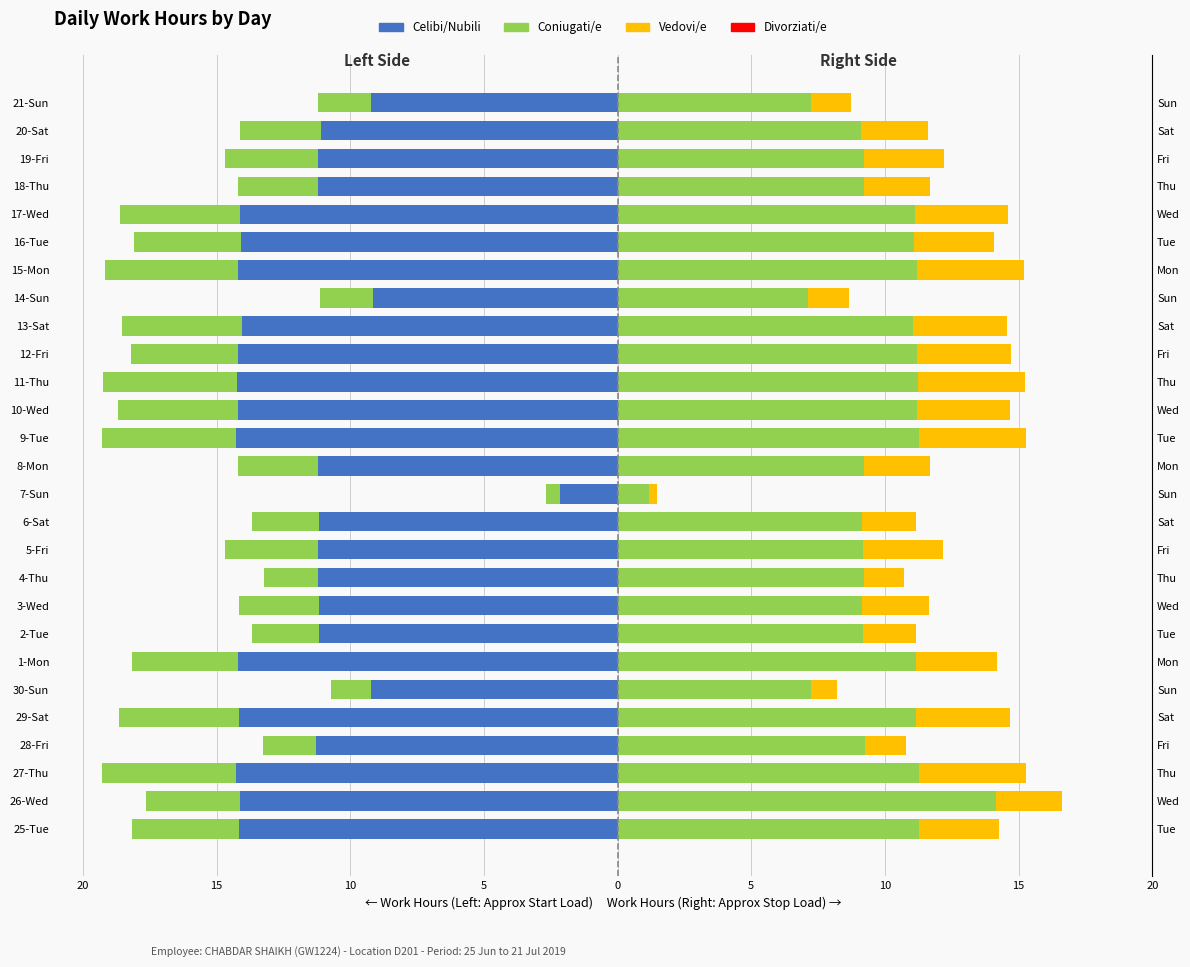

What is the sum of all Vedovi/e values?

72.3